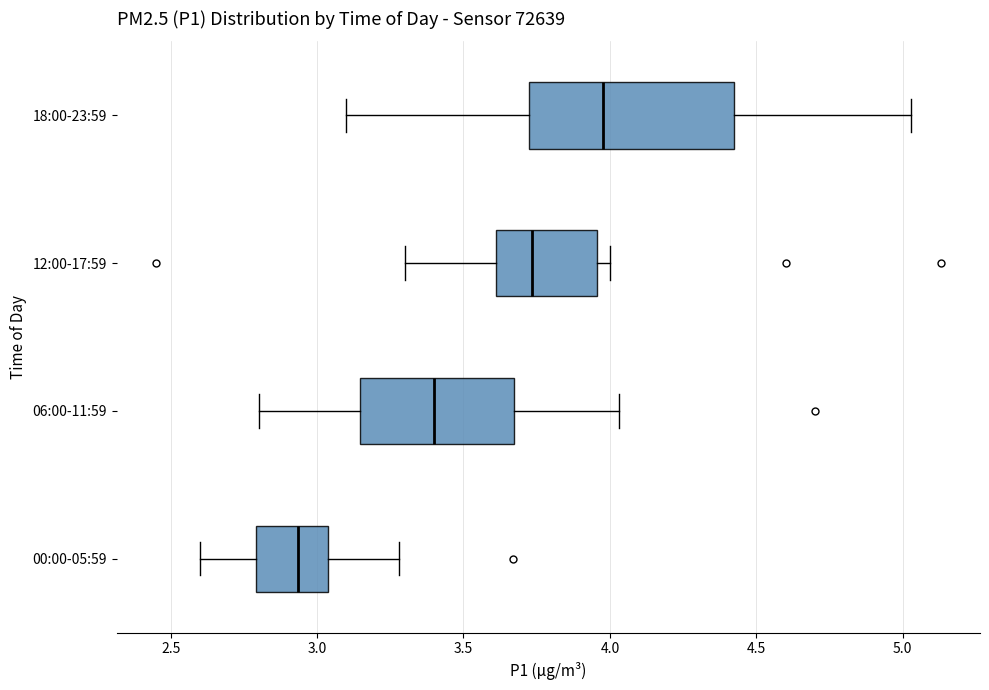

Reading bottom to top, transcribe this box plot: for each box, give where its median line is, the range the box spans, and where its two whiskers end, as read against the x-axis. The values are not printed on the chart, so give them approximately, as read against the axis.

00:00-05:59: median 2.95, box 2.80 to 3.05, whiskers 2.60 to 3.30
06:00-11:59: median 3.40, box 3.15 to 3.65, whiskers 2.80 to 4.05
12:00-17:59: median 3.75, box 3.60 to 3.95, whiskers 3.30 to 4.00
18:00-23:59: median 4.00, box 3.75 to 4.40, whiskers 3.10 to 5.05